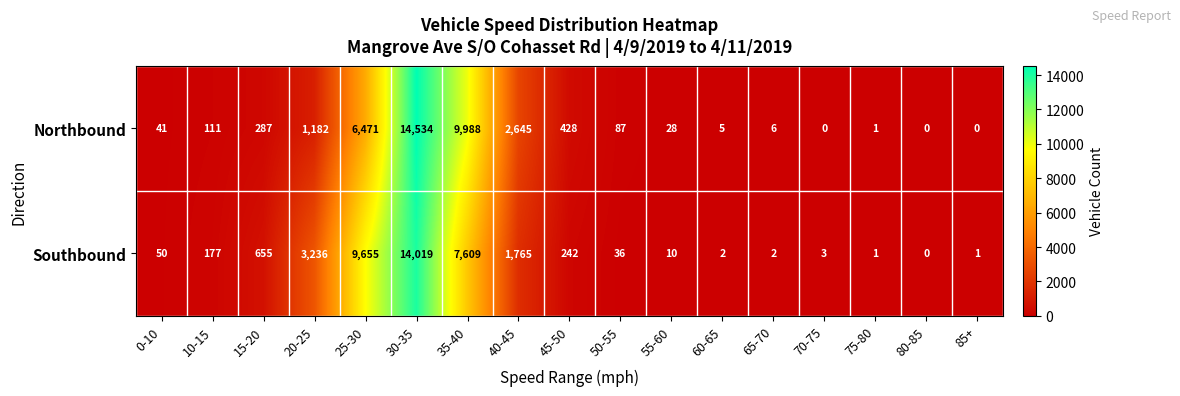

How many values in Southbound are above zero?

16